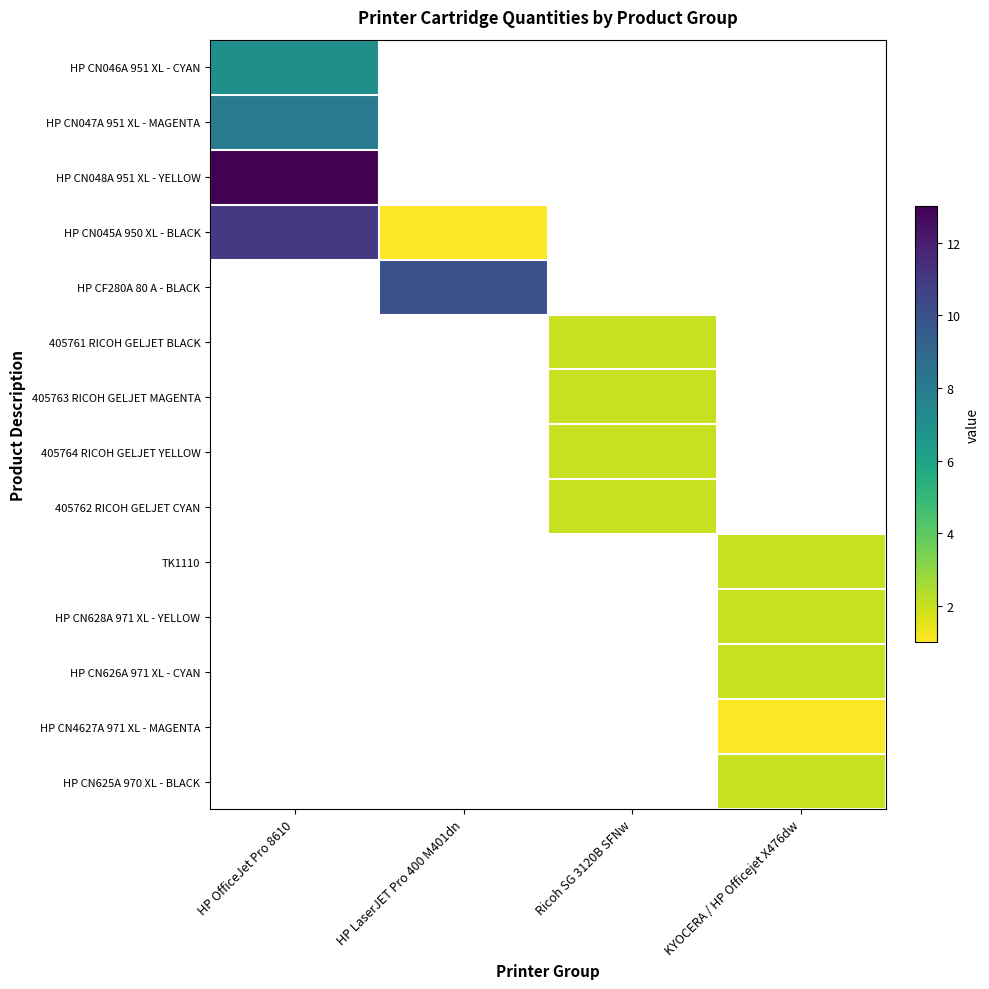

How many distinct data groups are displayed?

14